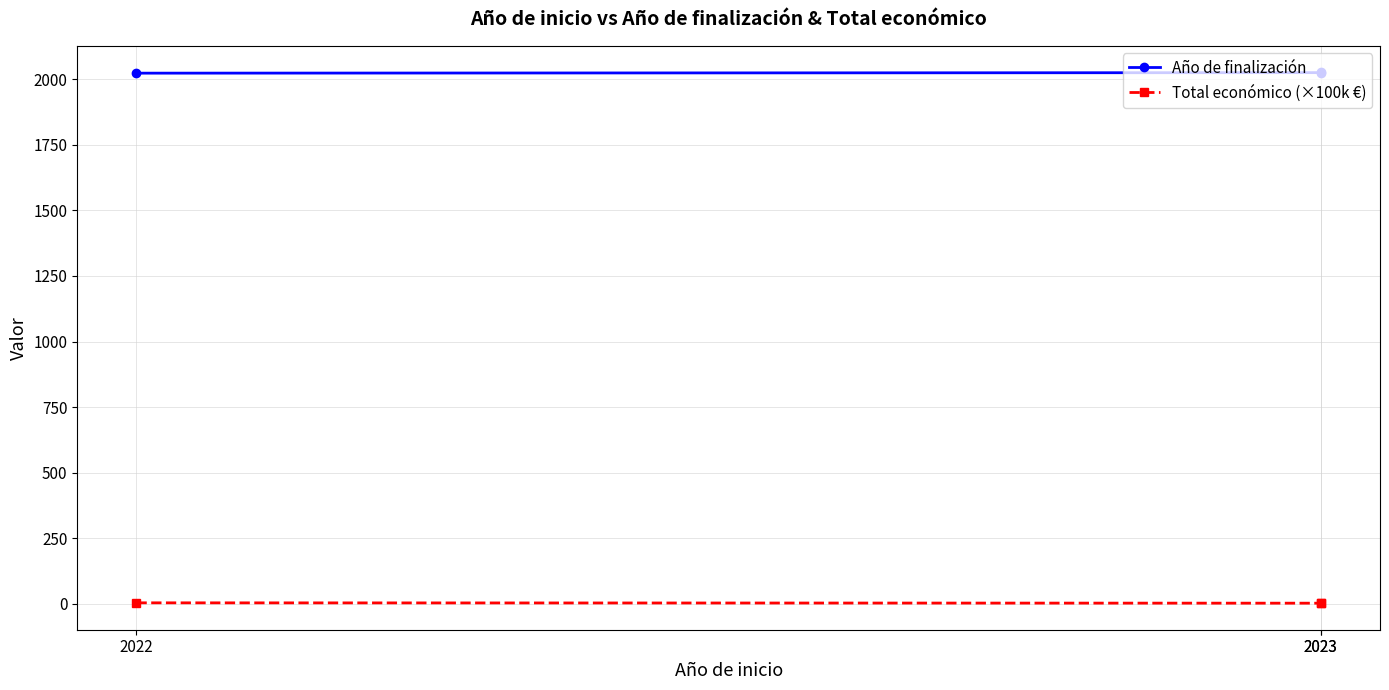

Which category has the lowest value in the Total económico (×100k €) series?

2023